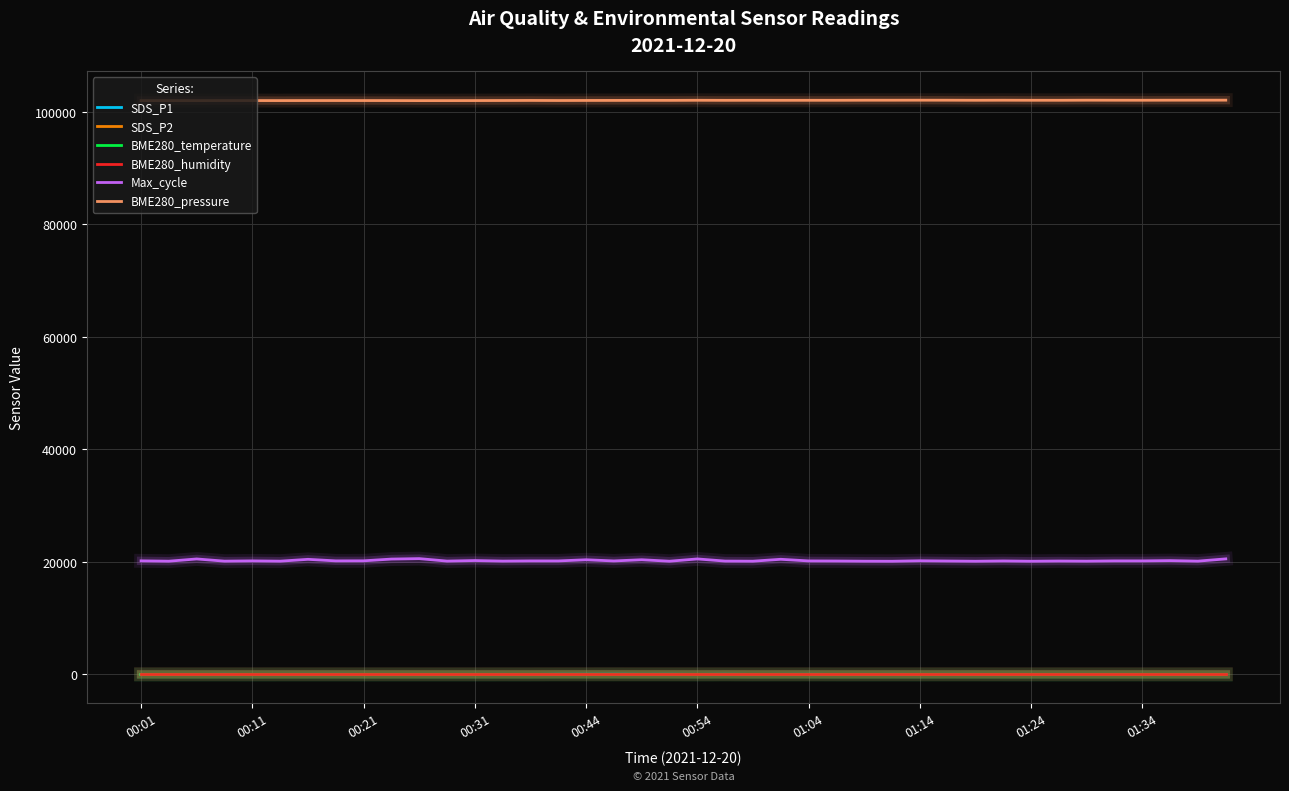

What is the greatest value displayed?

102054.0